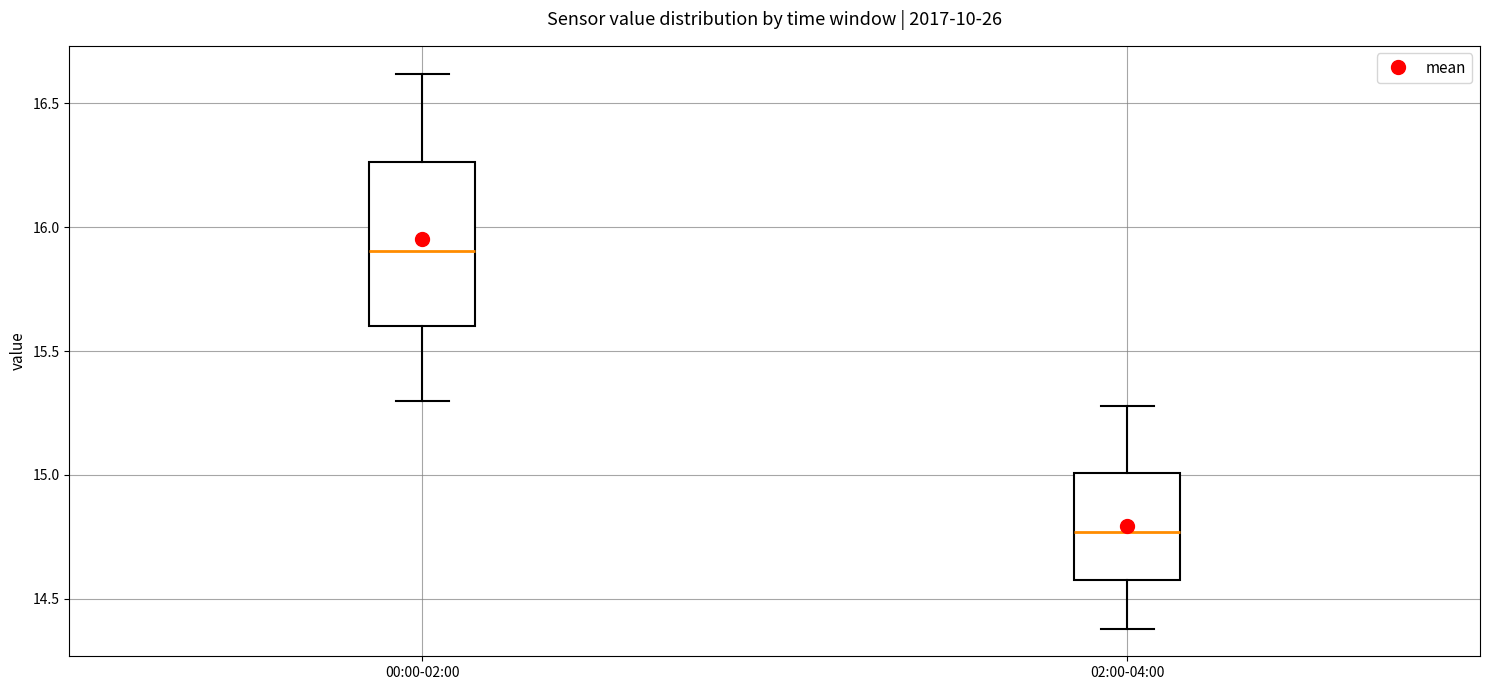

Where is the upper edge of the box for 02:00-04:00 on the y-axis? The values are not printed on the chart, so give them approximately, as read against the axis.

15.00